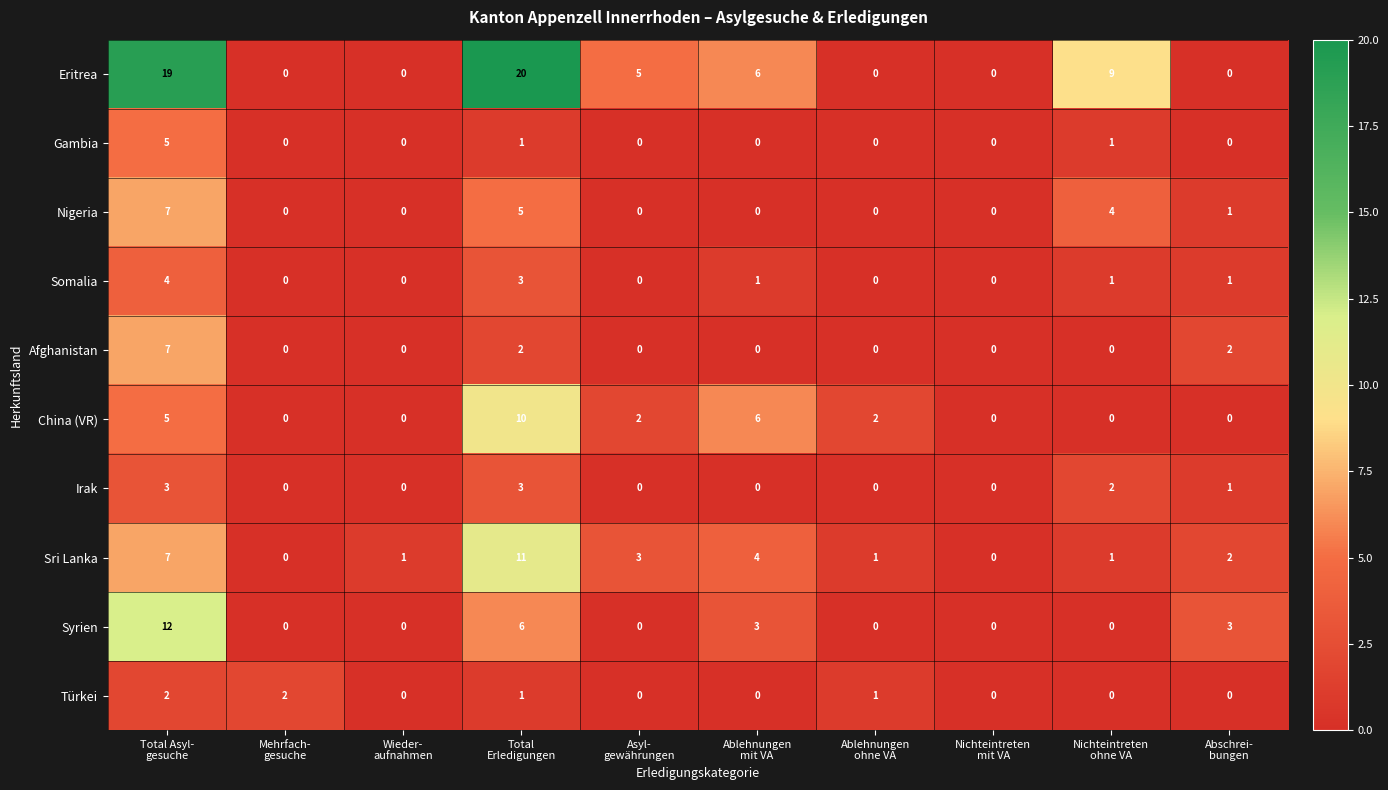

What is the highest value of the Irak series?

3